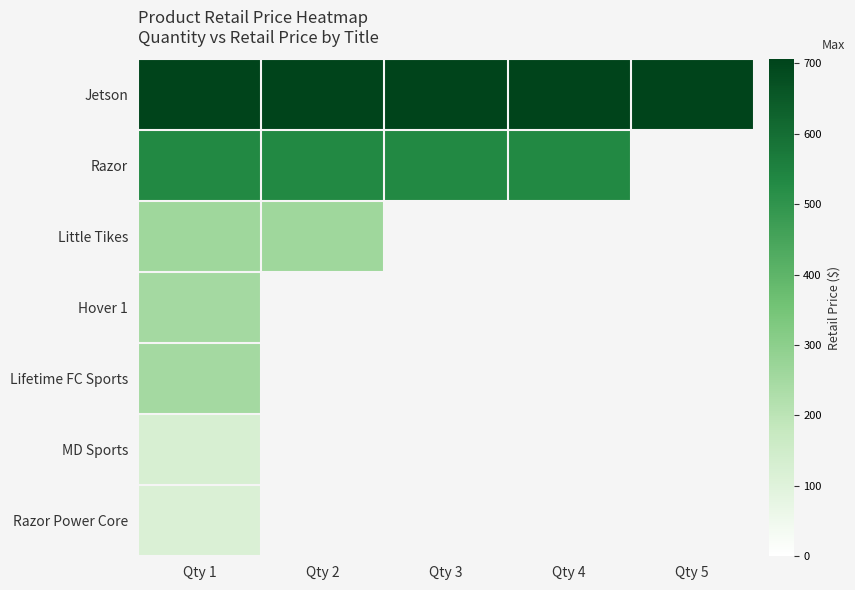

Is it true that Jetson equals 1048.1 at Qty 5?

False